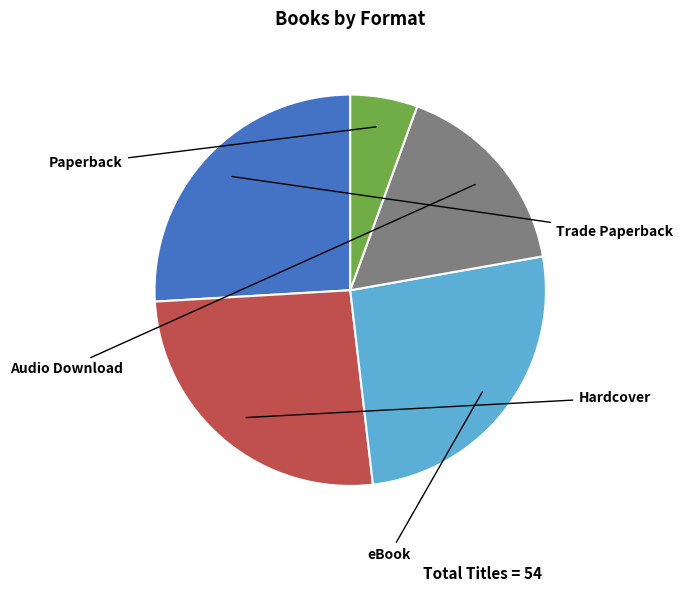

Is there a majority slice in this chart?

No